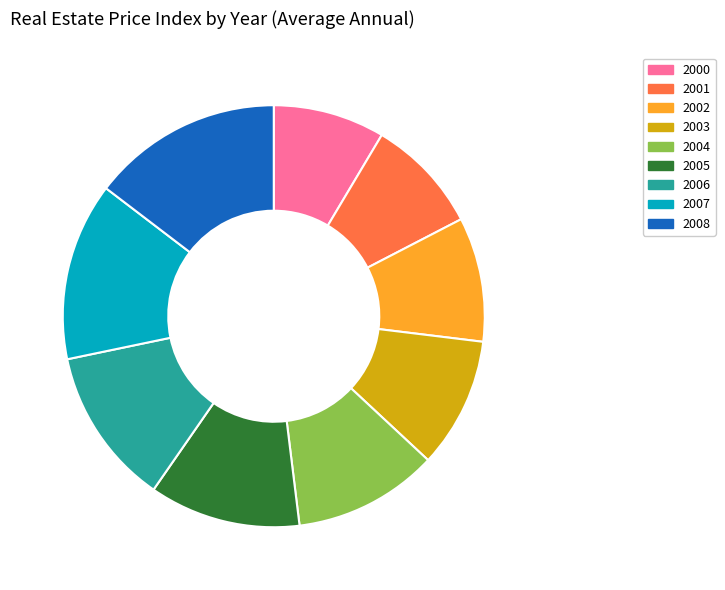

Count the number of slices in the pie.

9